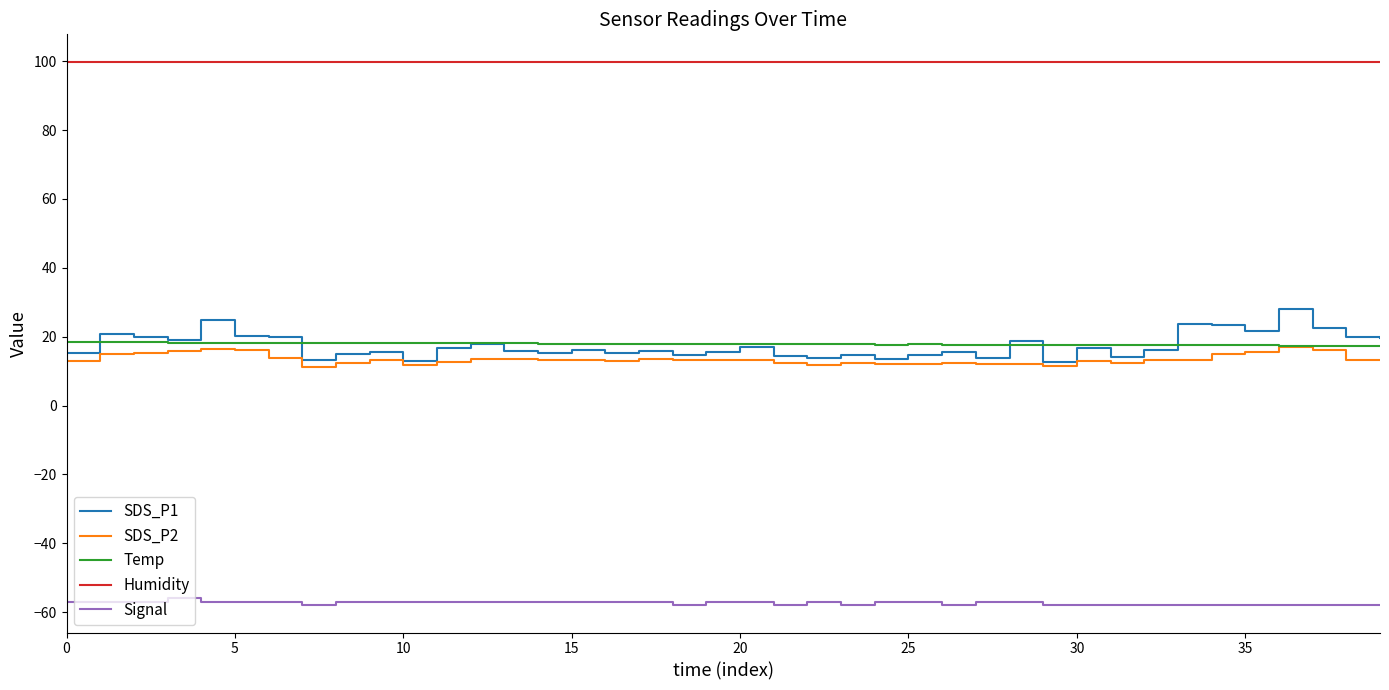

What are all the series names shown in the legend?

SDS_P1, SDS_P2, Temp, Humidity, Signal